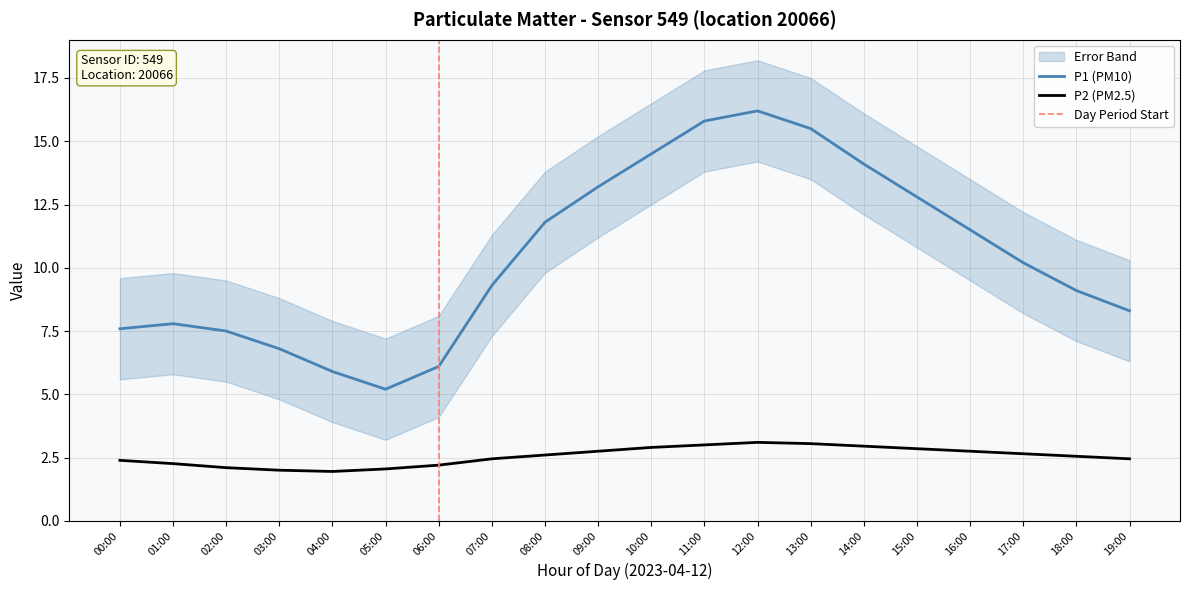

At which label does P1 first exceed 10?

08:00